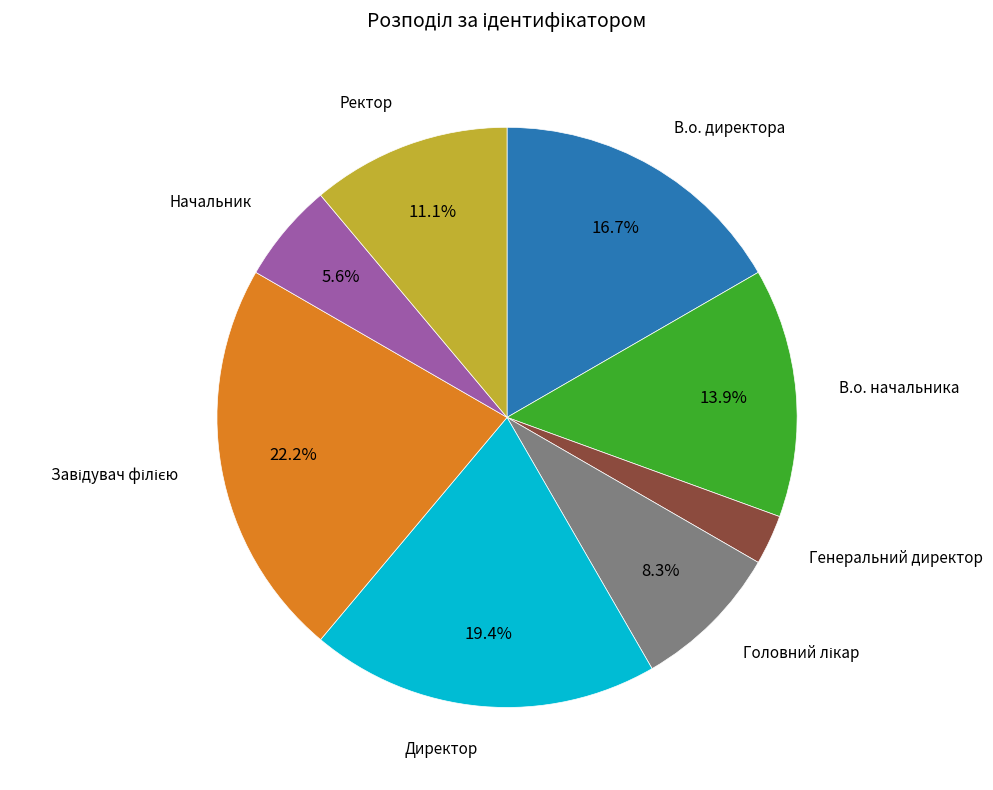

To the nearest percent, what portion does Ректор represent?

11%